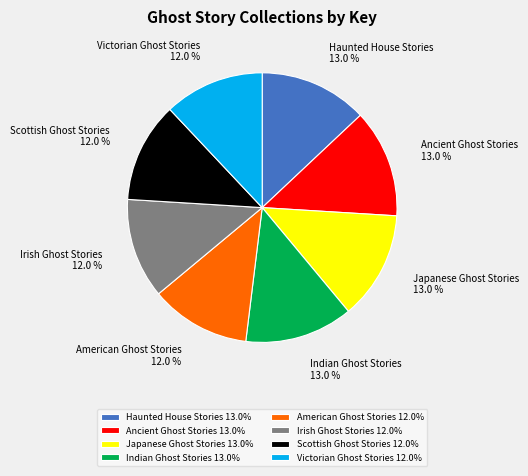

Is the sum of Irish Ghost Stories and Japanese Ghost Stories greater than half?

No